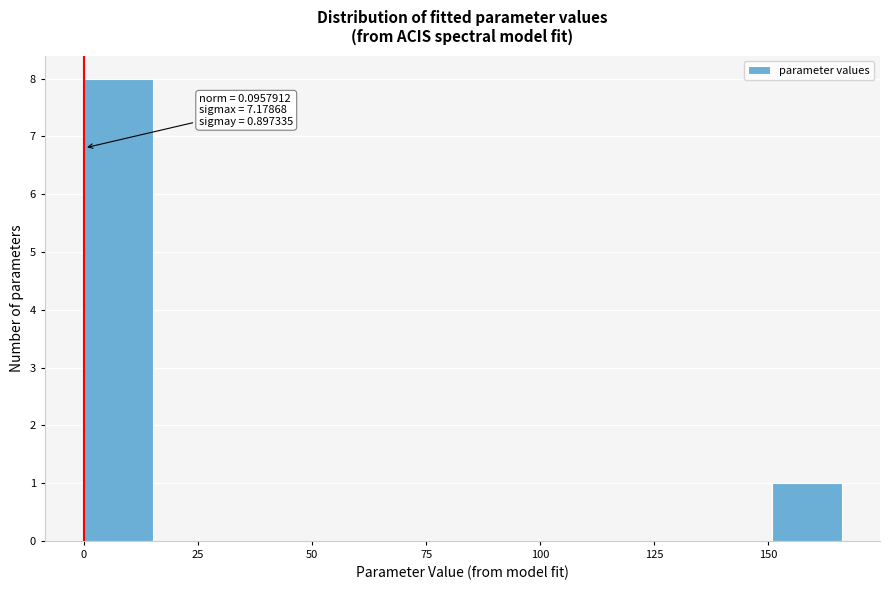

Read against the x-axis, roughly where is the centre of the tallest bar?

5